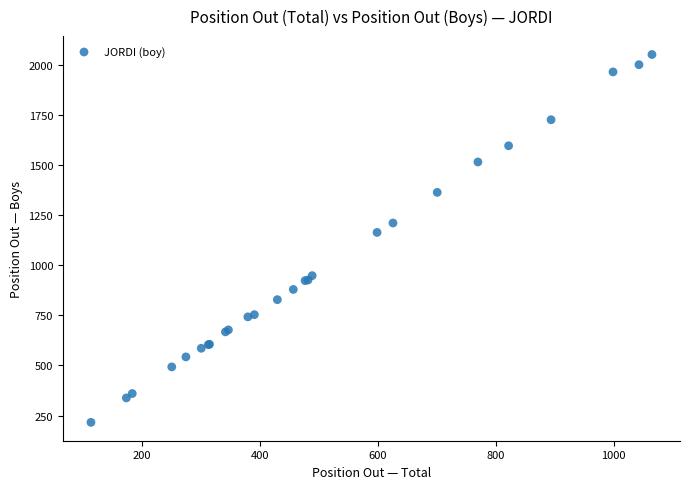

What Y value in the scatter plot is closest to 1135?

1165